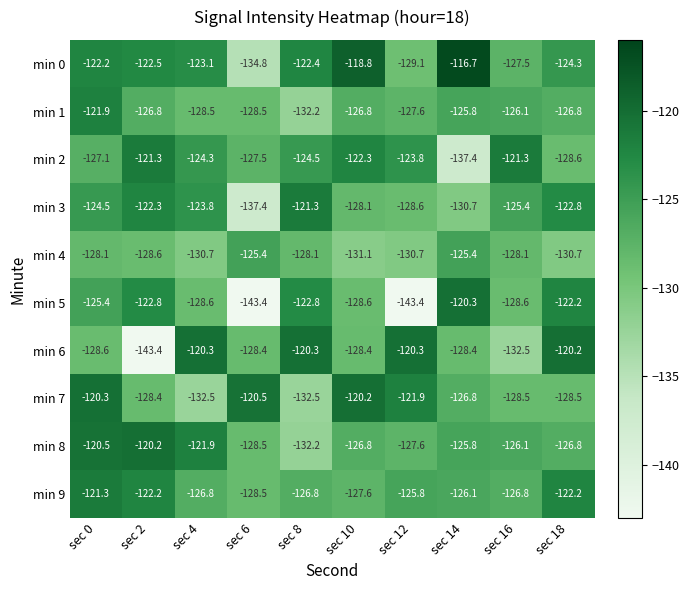

What is the average value of the min 8 series?

-125.6